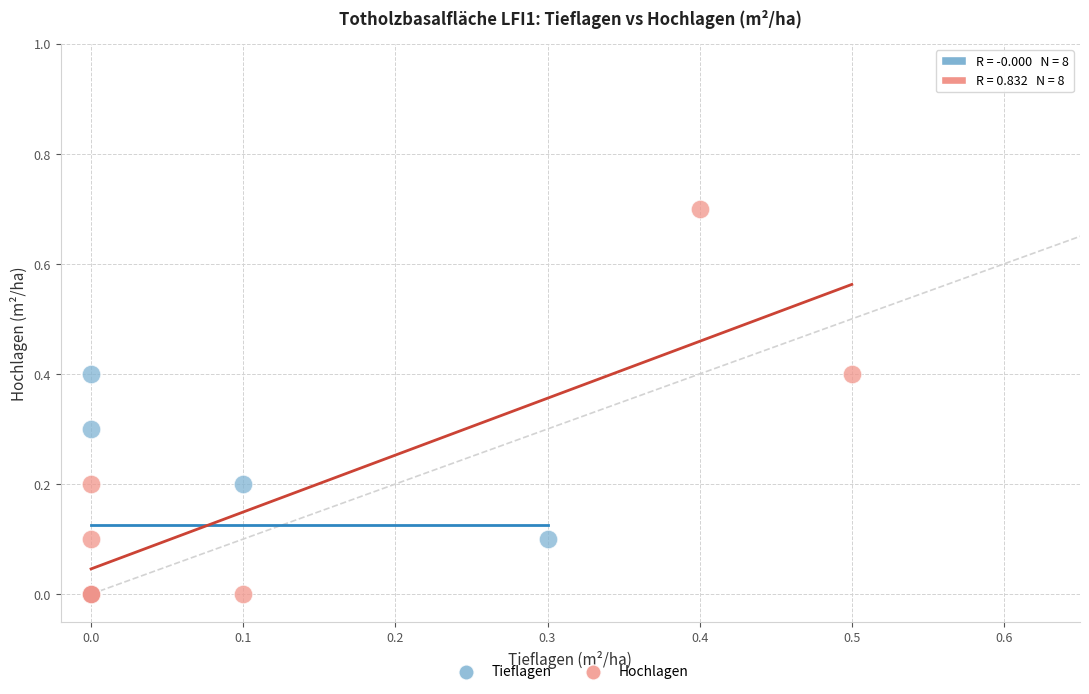

Which series has the widest spread of Y values?

Hochlagen